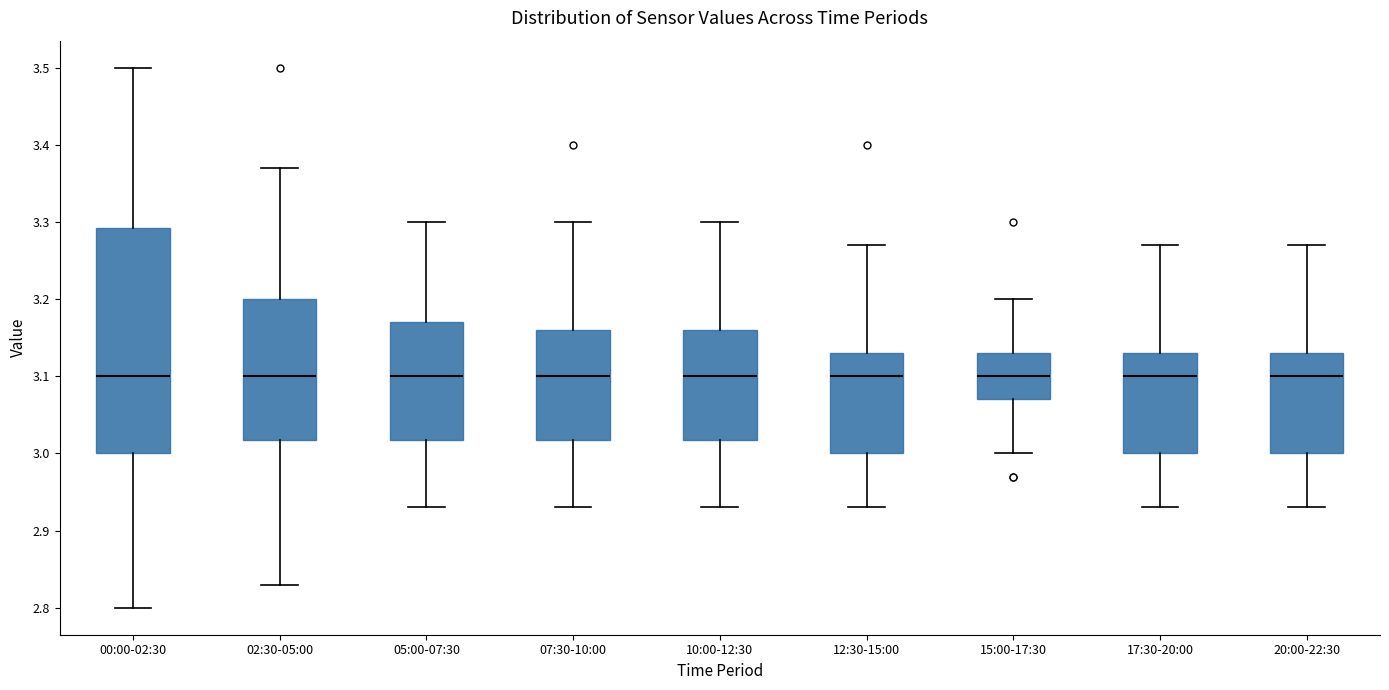

Comparing the boxes themselves (not the whiskers), which one is the tallest?

00:00-02:30